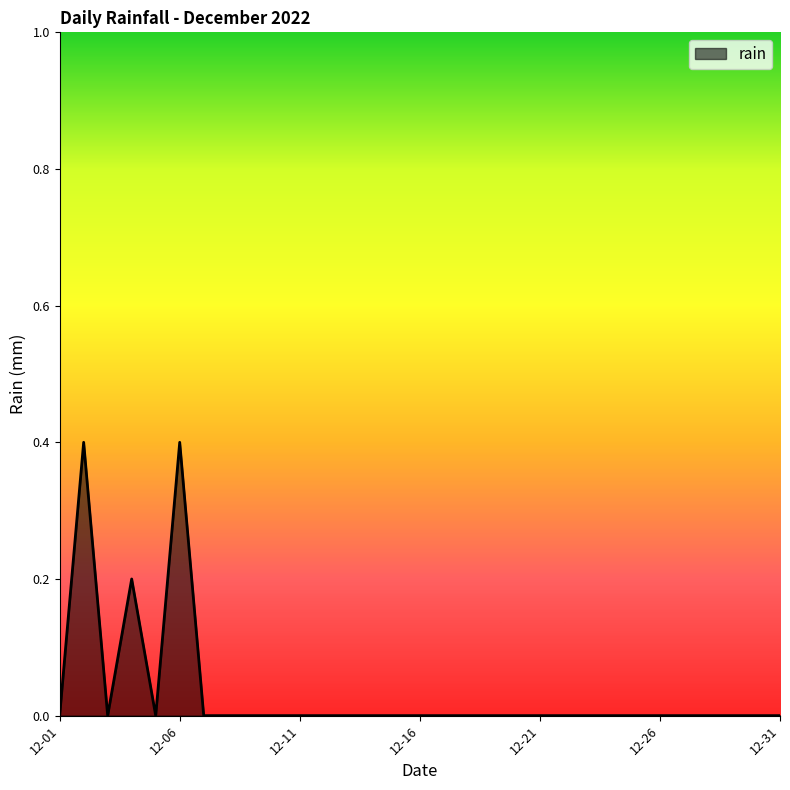

How many lines are shown in the chart?

1